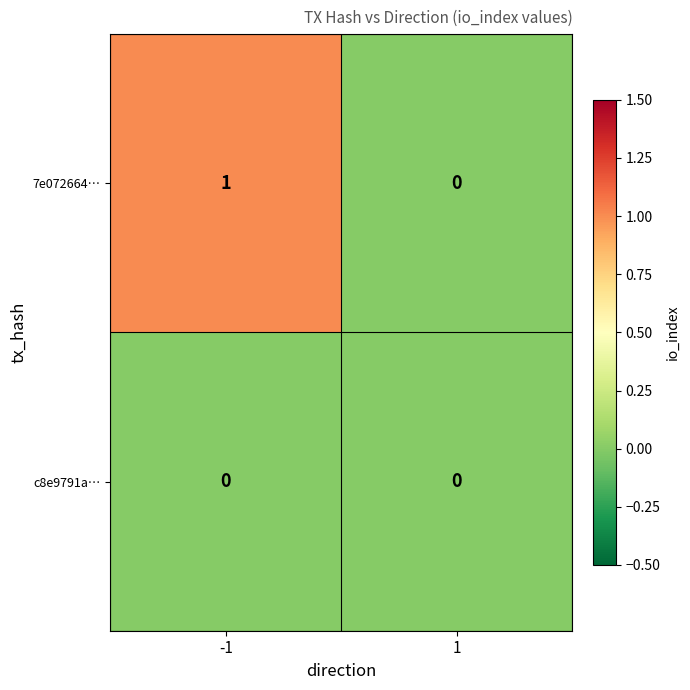

Reading left to right, list all the values displayed in this chart.

7e072664…: 1	0
c8e9791a…: 0	0